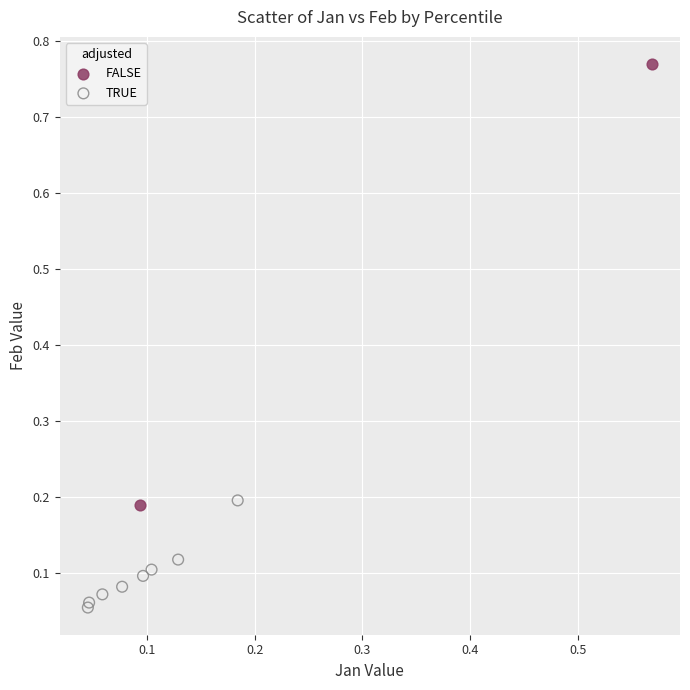

Which series has the widest spread of Y values?

FALSE